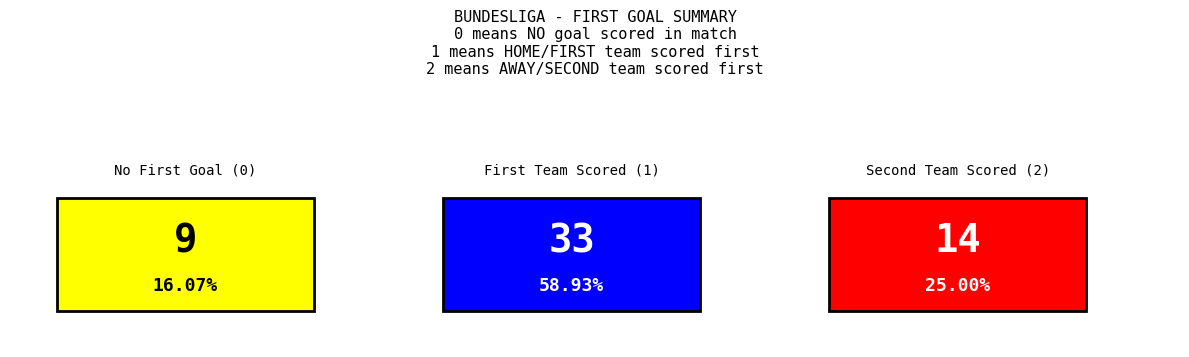

Reading left to right, list all the values displayed in this chart.

9	33	14